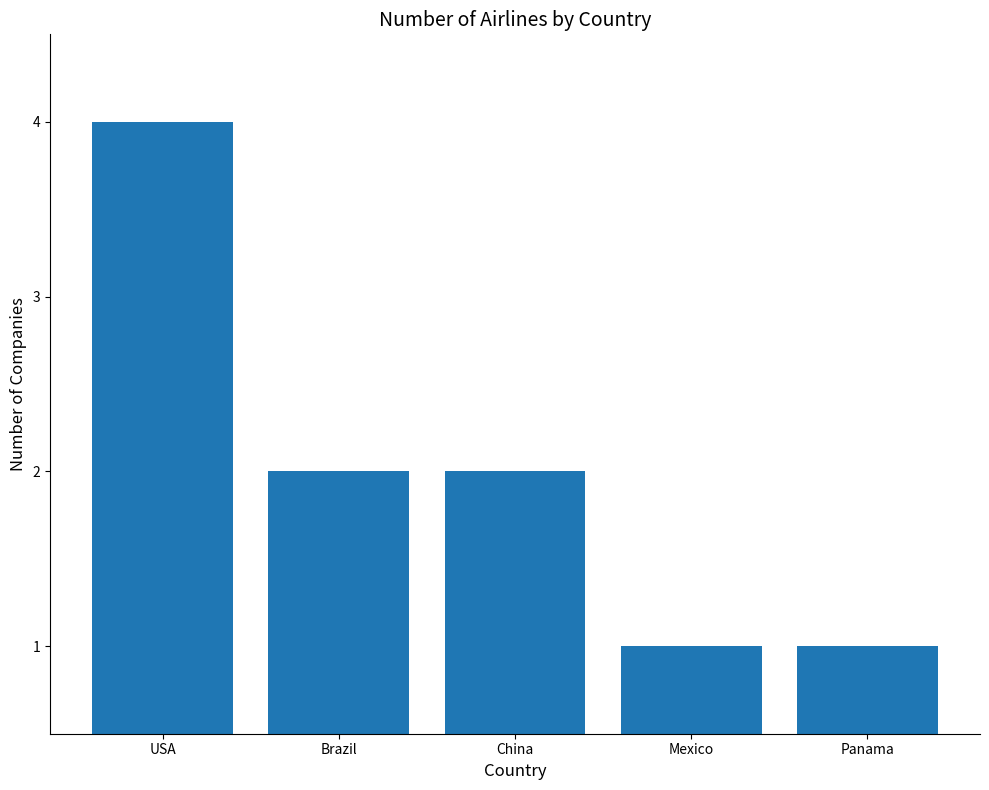

True or false: the data shows 1 at Brazil.

False